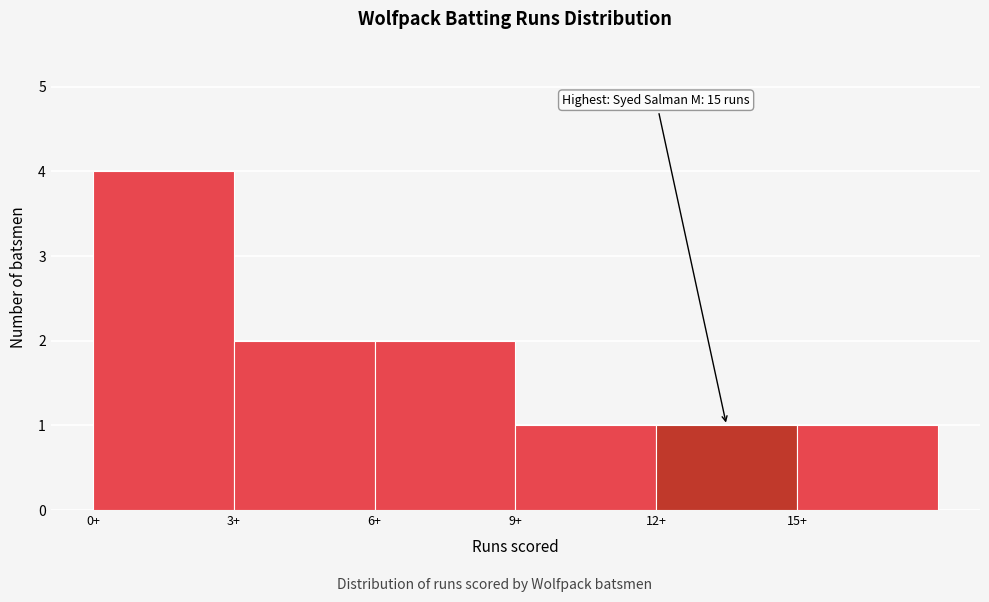

Which range on the x-axis has the tallest bar?

0 to 3